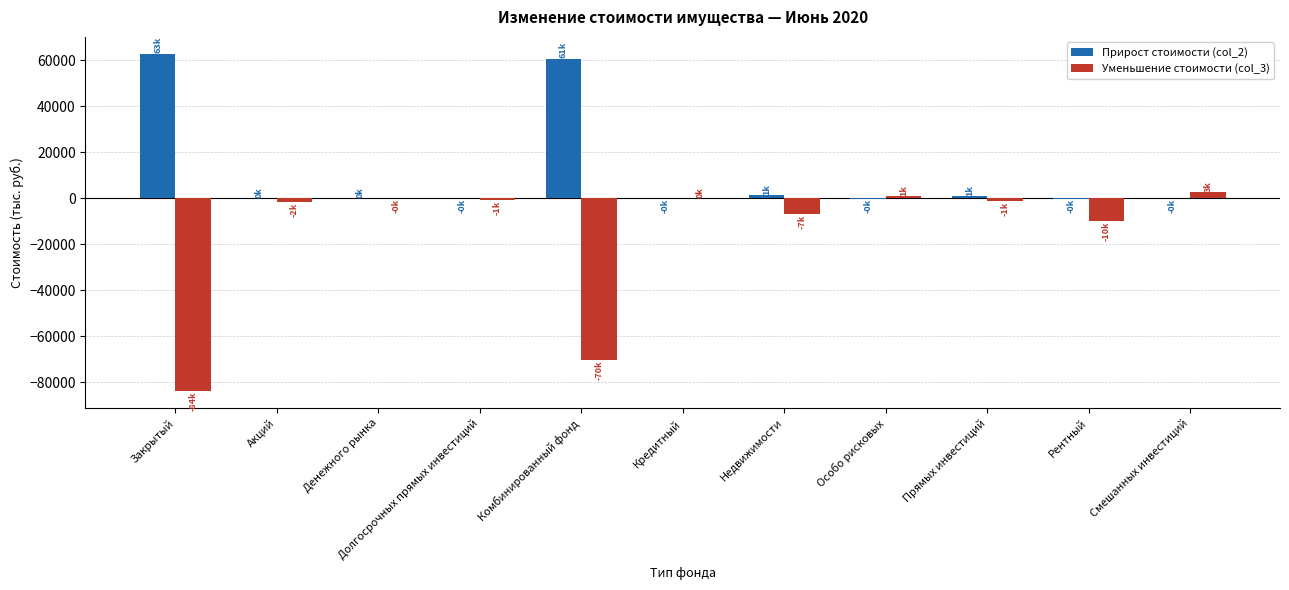

True or false: Прирост стоимости (col_2) has a value of -0.0 at Кредитный.

True